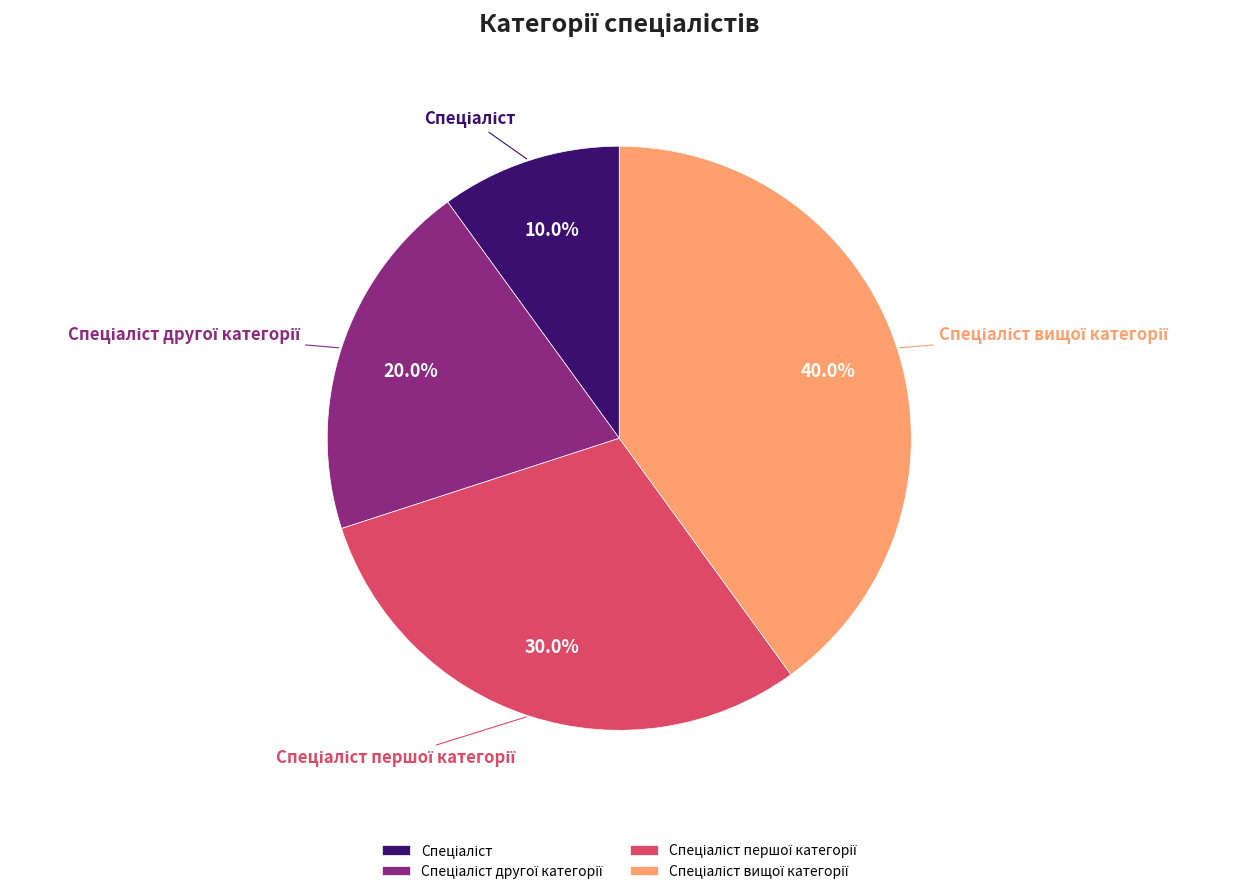

Does any single category account for the majority?

No